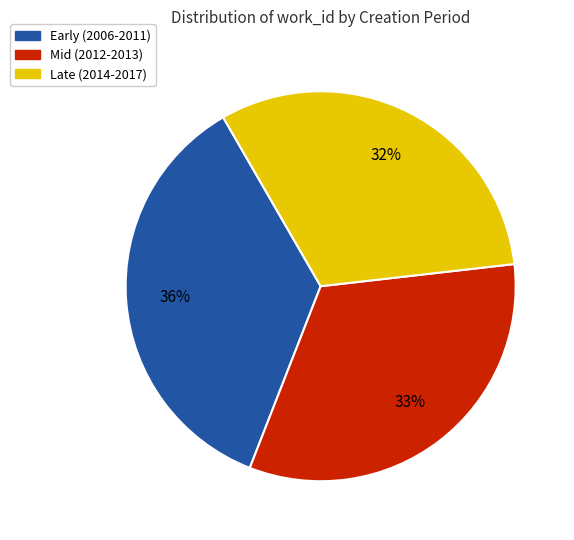

Is it true that Late (2014-2017) is 26% of the pie?

False